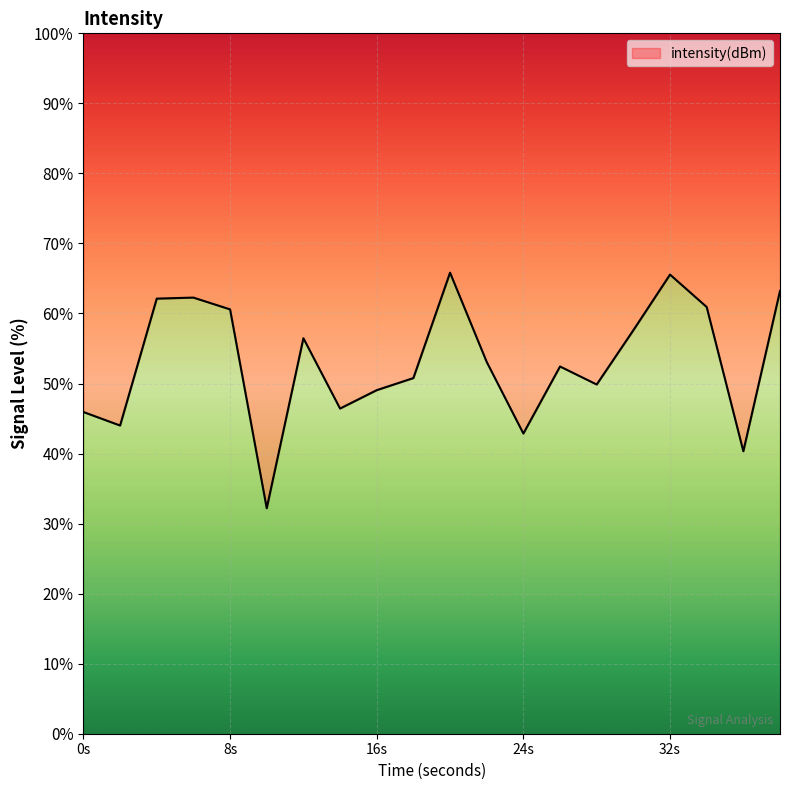

At which category does the data reach its first local peak?

6